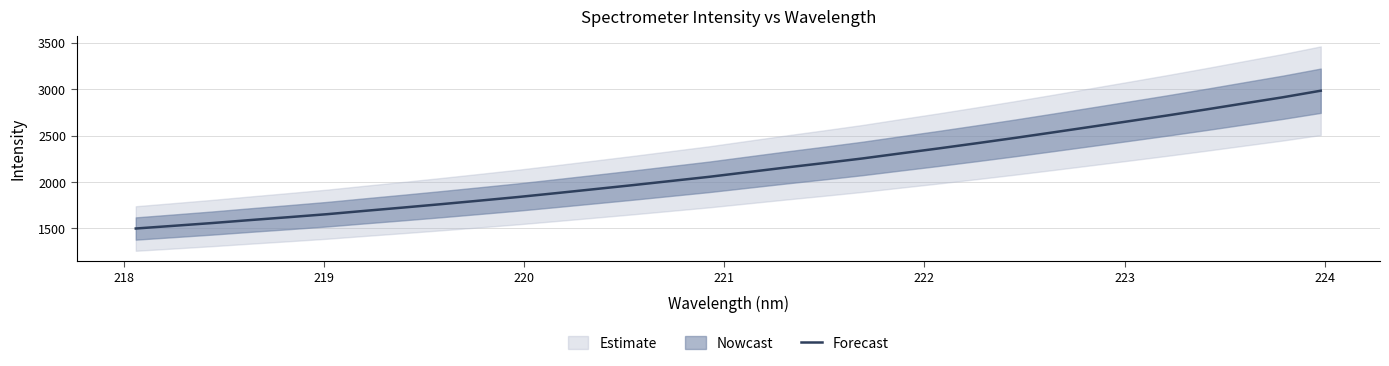

True or false: the data has more than 0 interior local peaks.

False